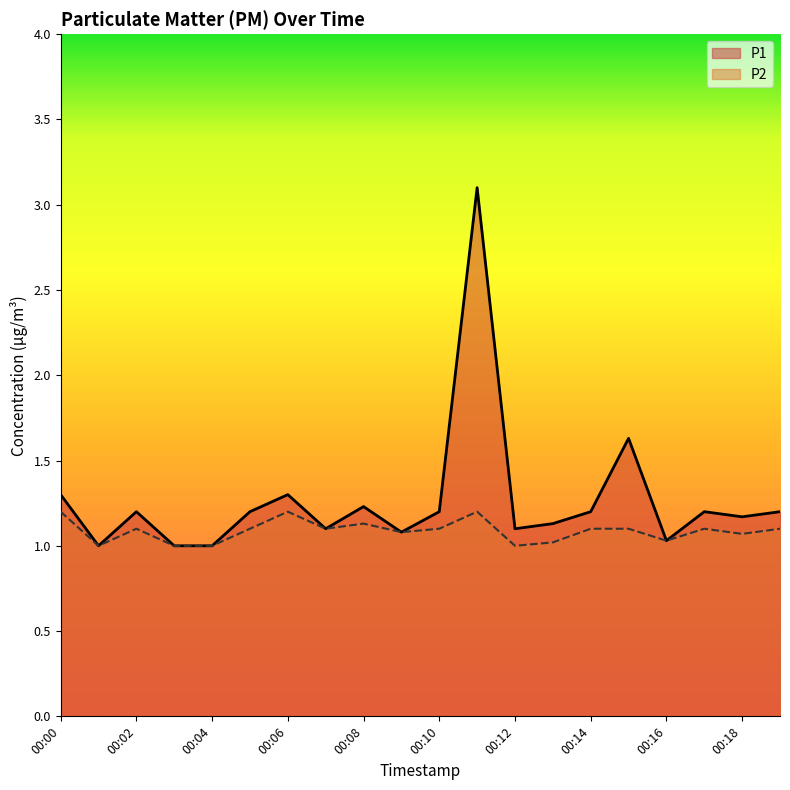

What is the minimum value for P2?

1.0